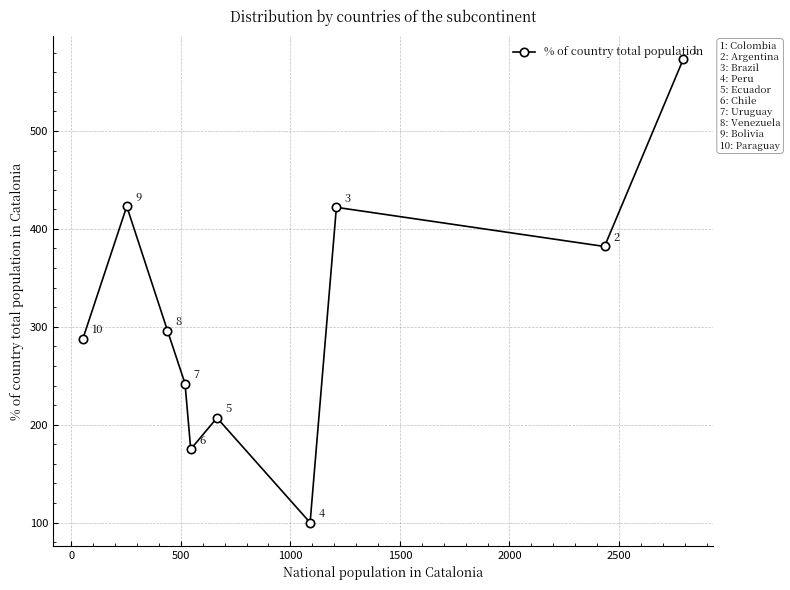

What is the difference between the second highest and minimum values?

323